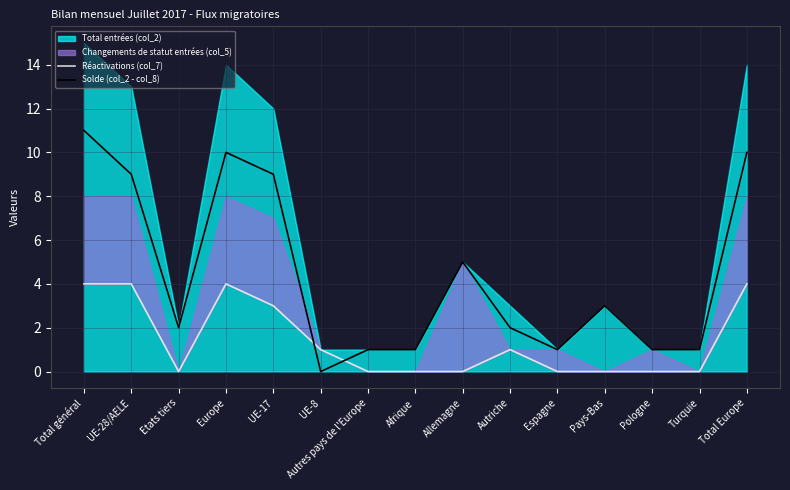

The value of Solde (col_2 - col_8) at Total général is 18. True or false?

False